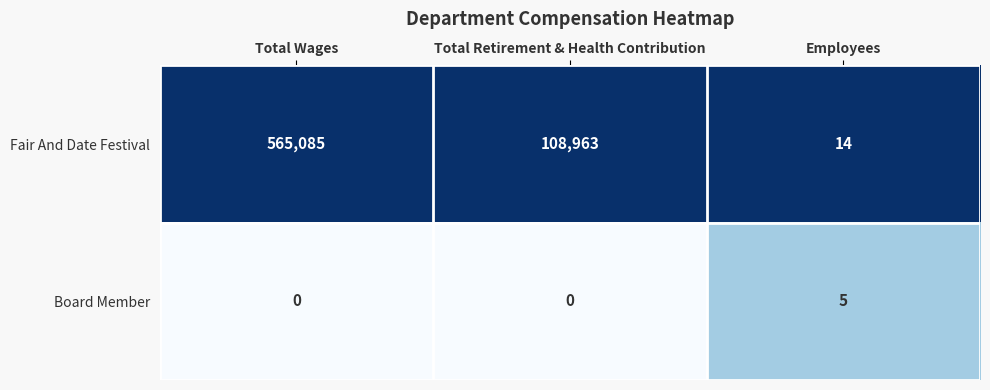

The Board Member series shows 0 at Total Wages. True or false?

True